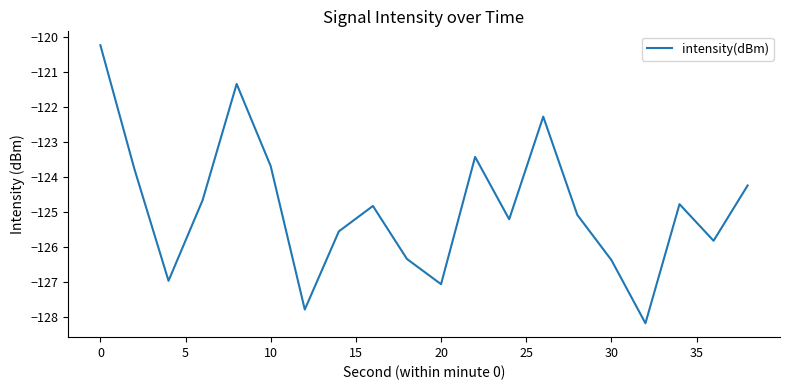

What is the difference between the maximum and minimum values?

7.9